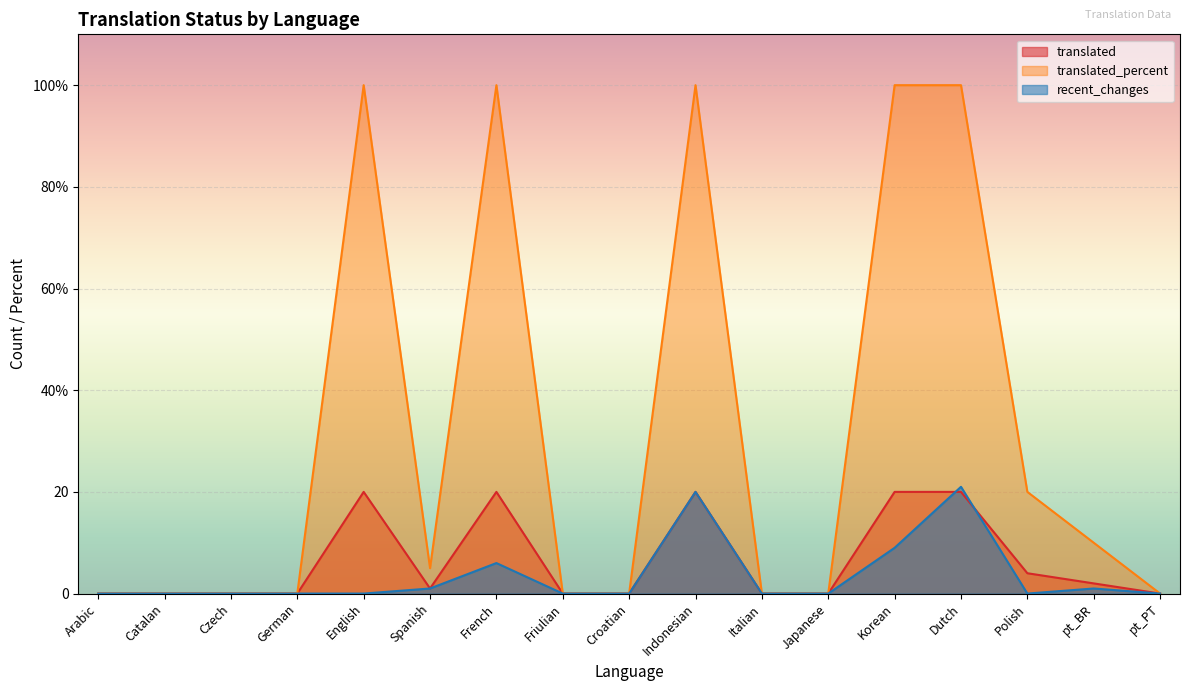

Count the number of categories in the chart.

17